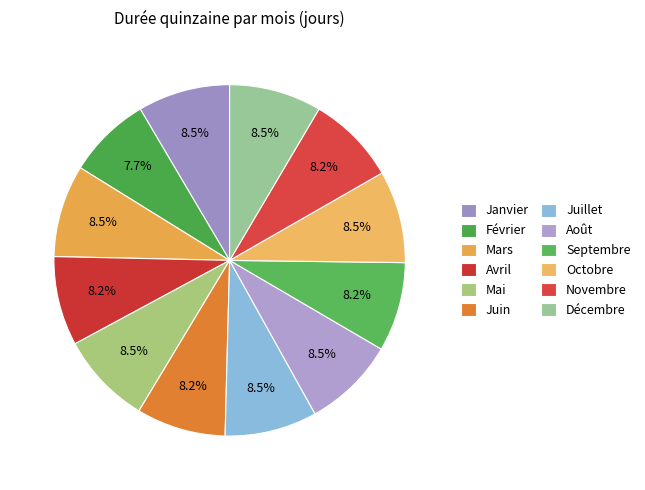

To the nearest percent, what is the difference between the largest and smallest slice percentages?

1%